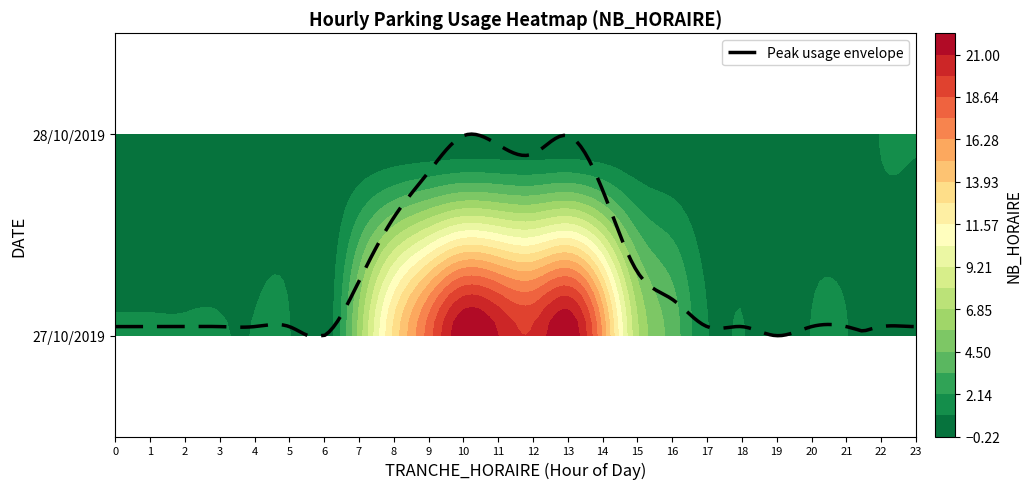

What is the difference between the maximum and minimum values in the 28/10/2019 series?

1